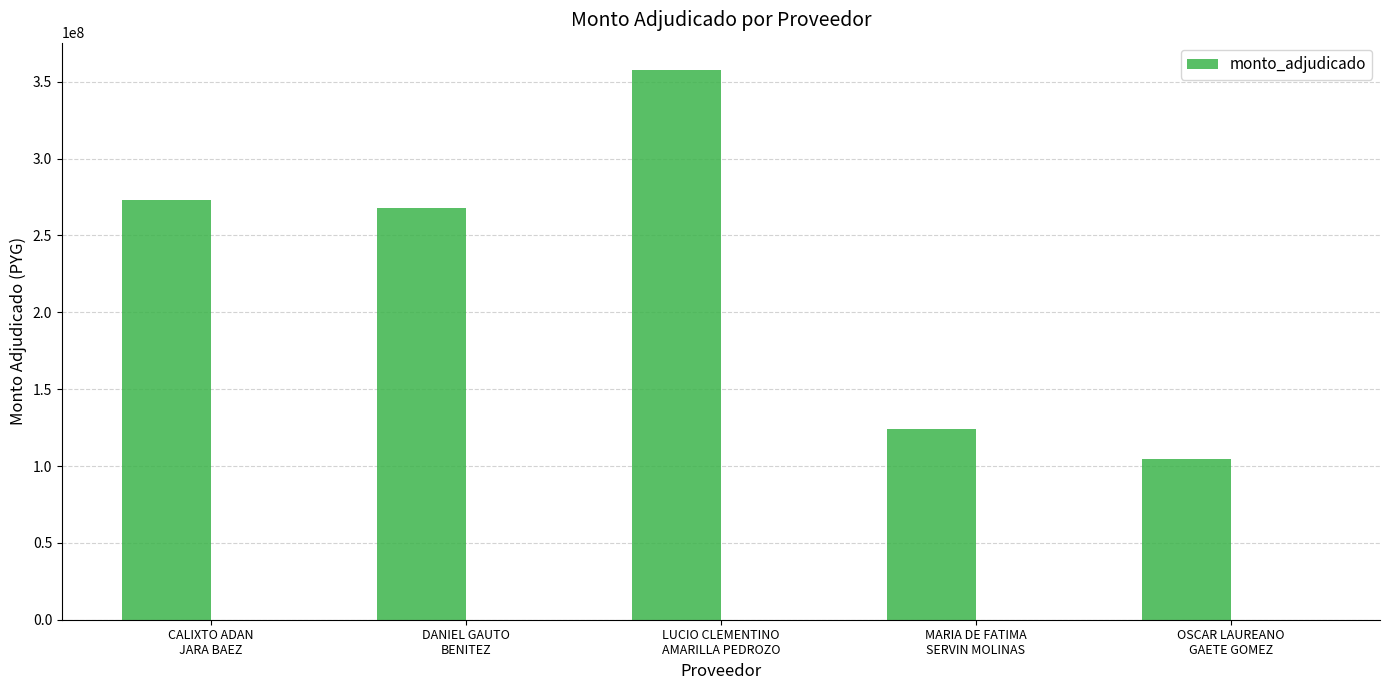

What is the label of the 3rd bar from the right?

LUCIO CLEMENTINO
AMARILLA PEDROZO